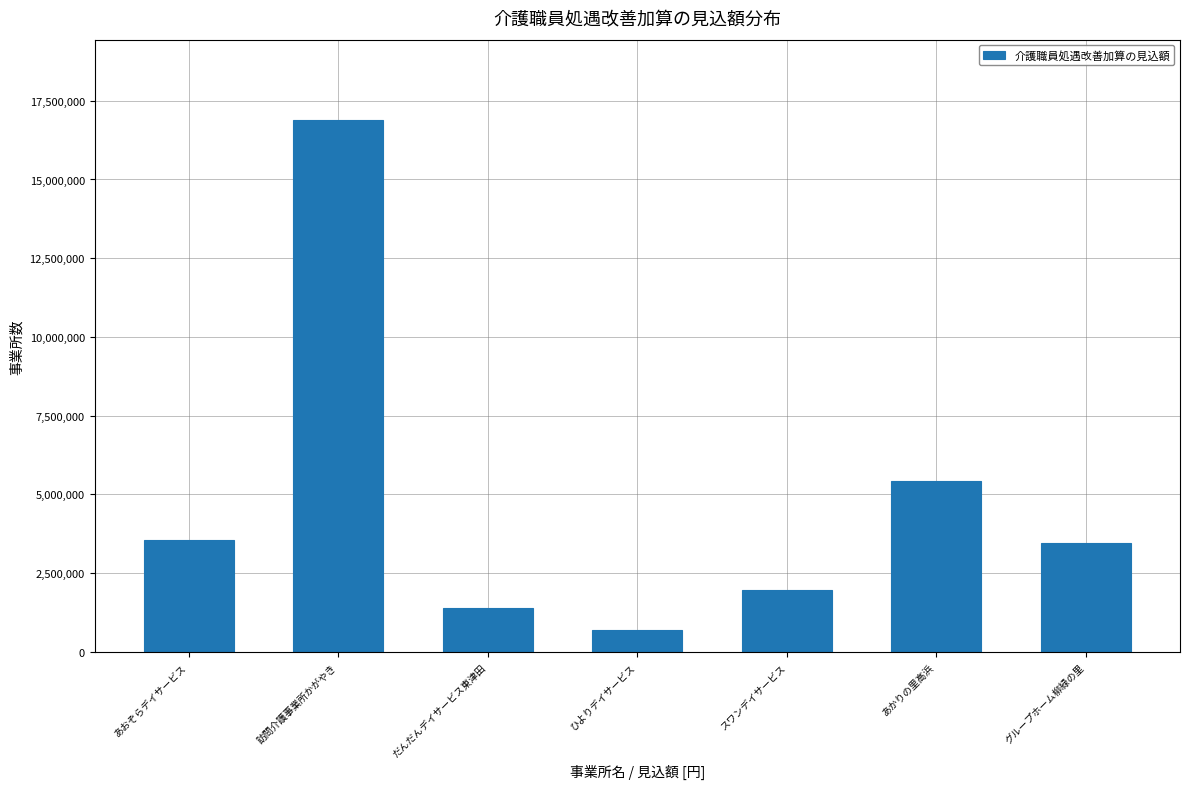

Reading left to right, list all the values displayed in this chart.

あおぞらデイサービス=3556560	訪問介護事業所かがやき=16904100	だんだんデイサービス東津田=1407216	ひよりデイサービス=692988	スワンデイサービス=1960452	あかりの里高浜=5422920	グループホーム柳緑の里=3463200